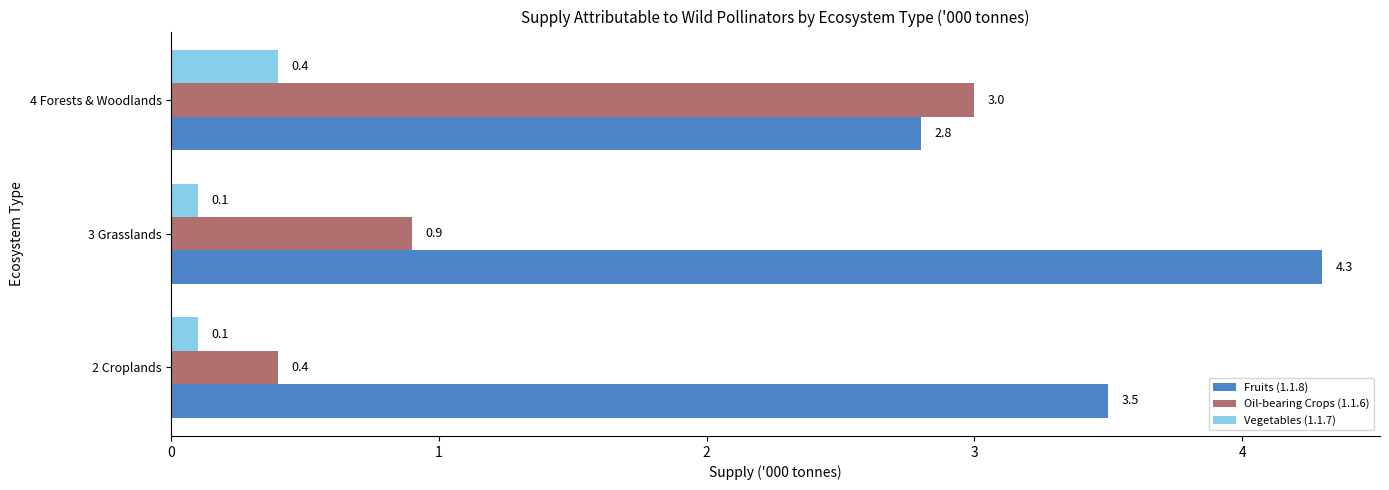

Is it true that Oil-bearing Crops (1.1.6) equals 3.0 at 4 Forests & Woodlands?

True